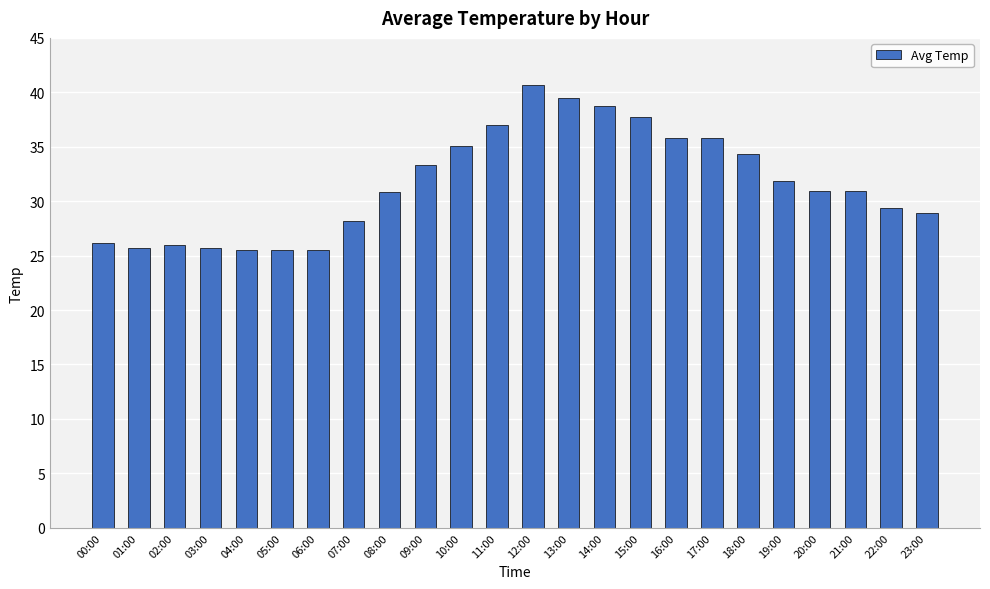

What is the change in value from 21:00 to 22:00?

-1.5